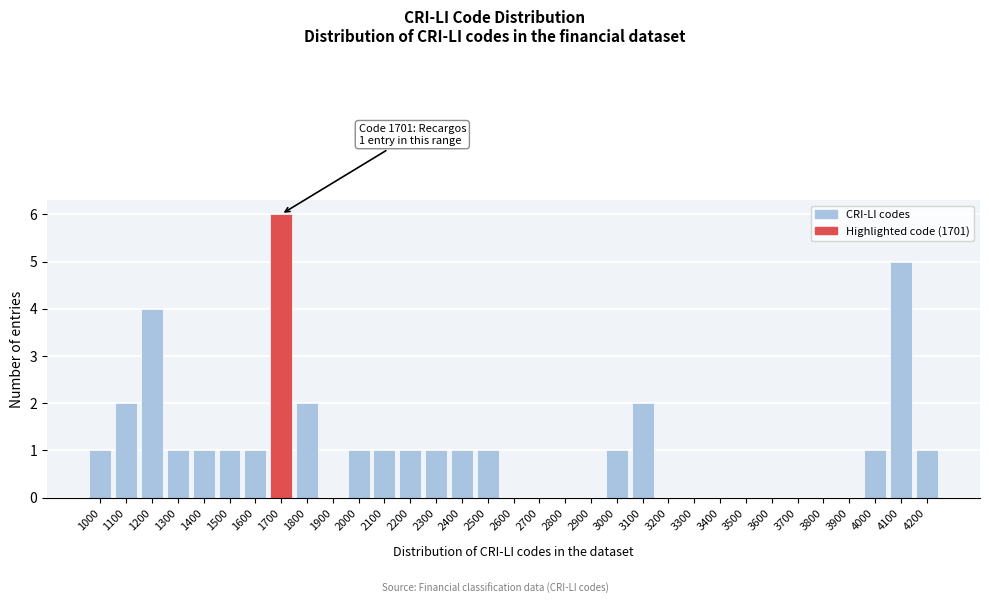

What is the sum of the values at 1100 and 4000?

3